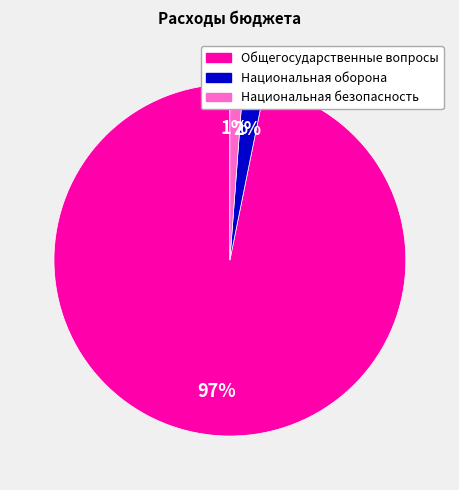

Which has a higher value, Общегосударственные вопросы or Национальная оборона?

Общегосударственные вопросы